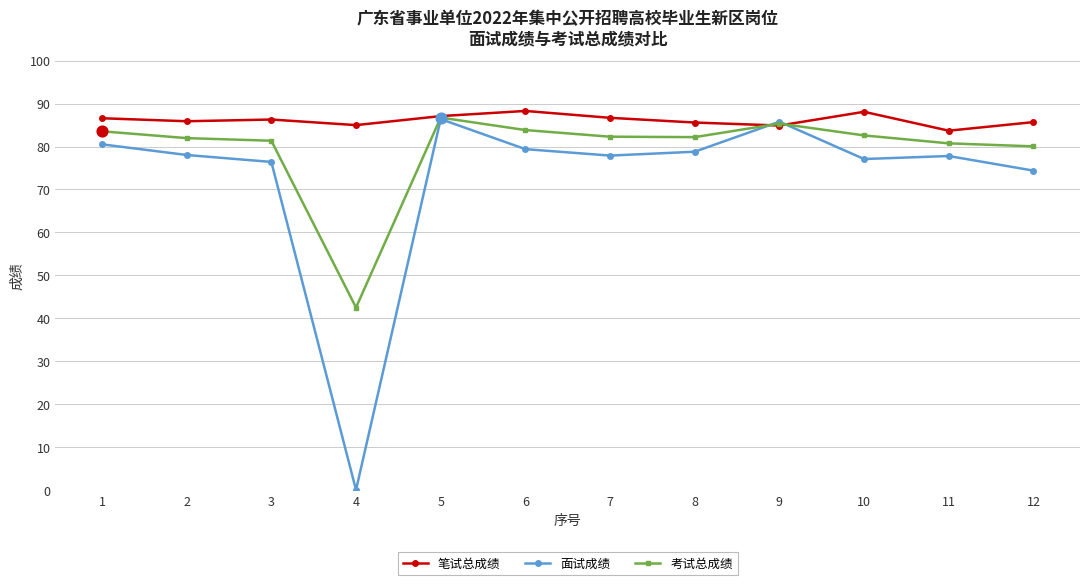

Is the value of 考试总成绩 at 12 greater than the value of 面试成绩 at 7?

Yes